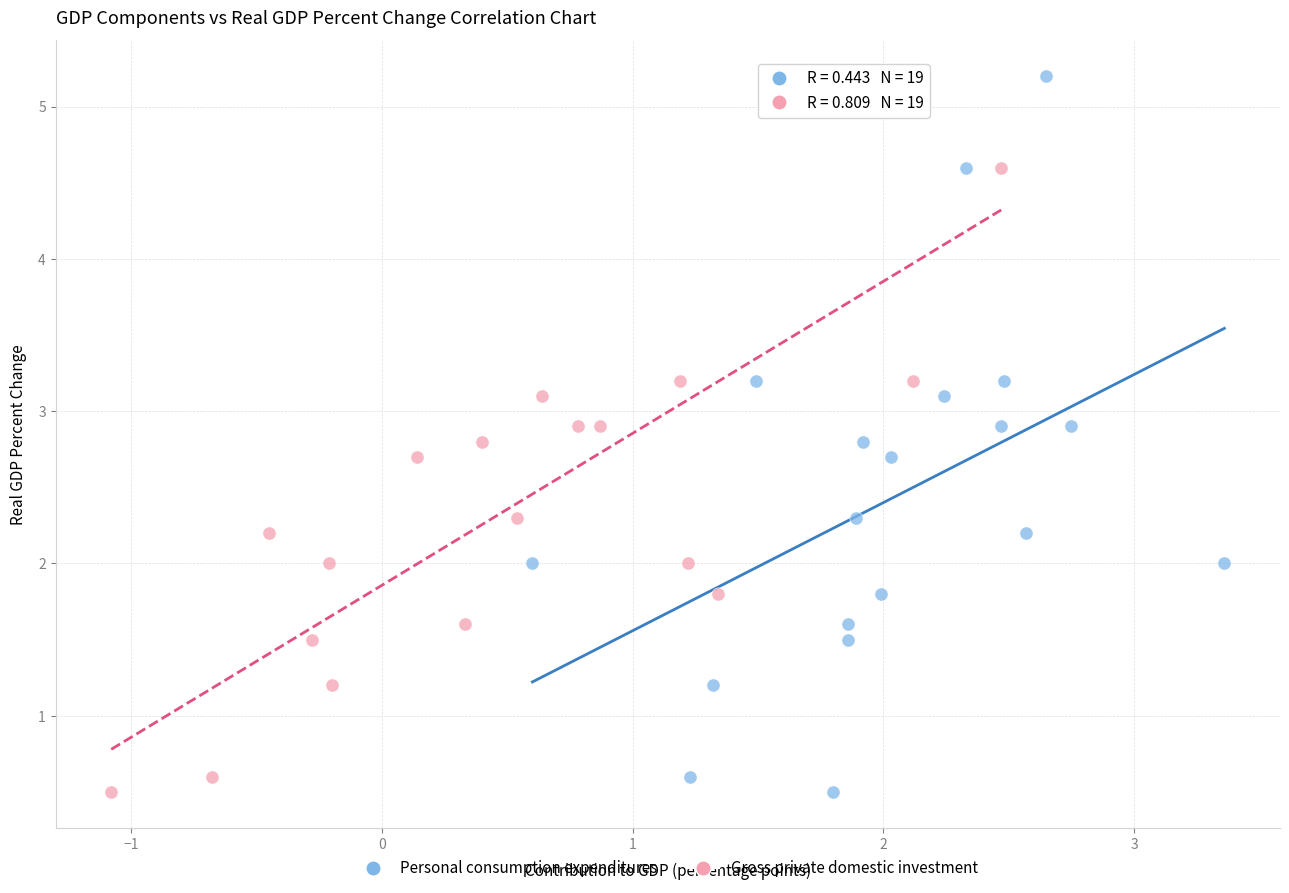

What are all the series names shown in the legend?

Personal consumption expenditures, Gross private domestic investment